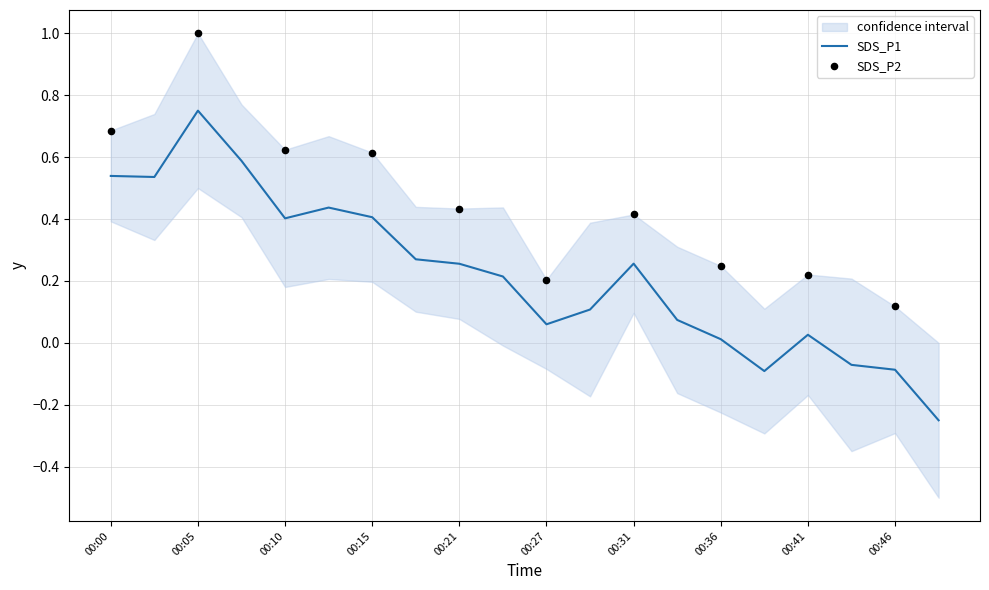

What is the change in value from 00:10 to 00:39?

-0.5